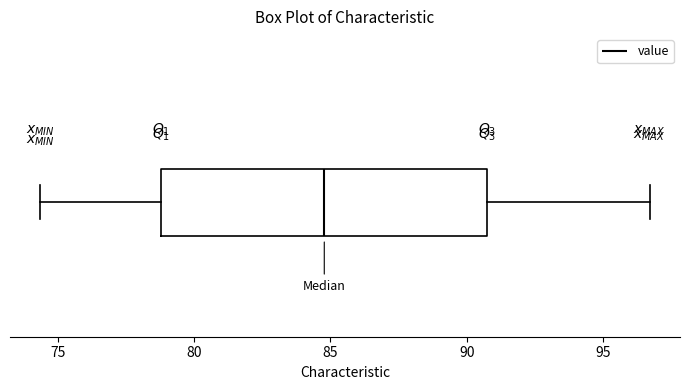

Transcribe this box plot: give where the median line is, the range the box spans, and where the two whiskers end, as read against the x-axis. The values are not printed on the chart, so give them approximately, as read against the axis.

median 85.0, box 79.0 to 90.5, whiskers 74.5 to 96.5